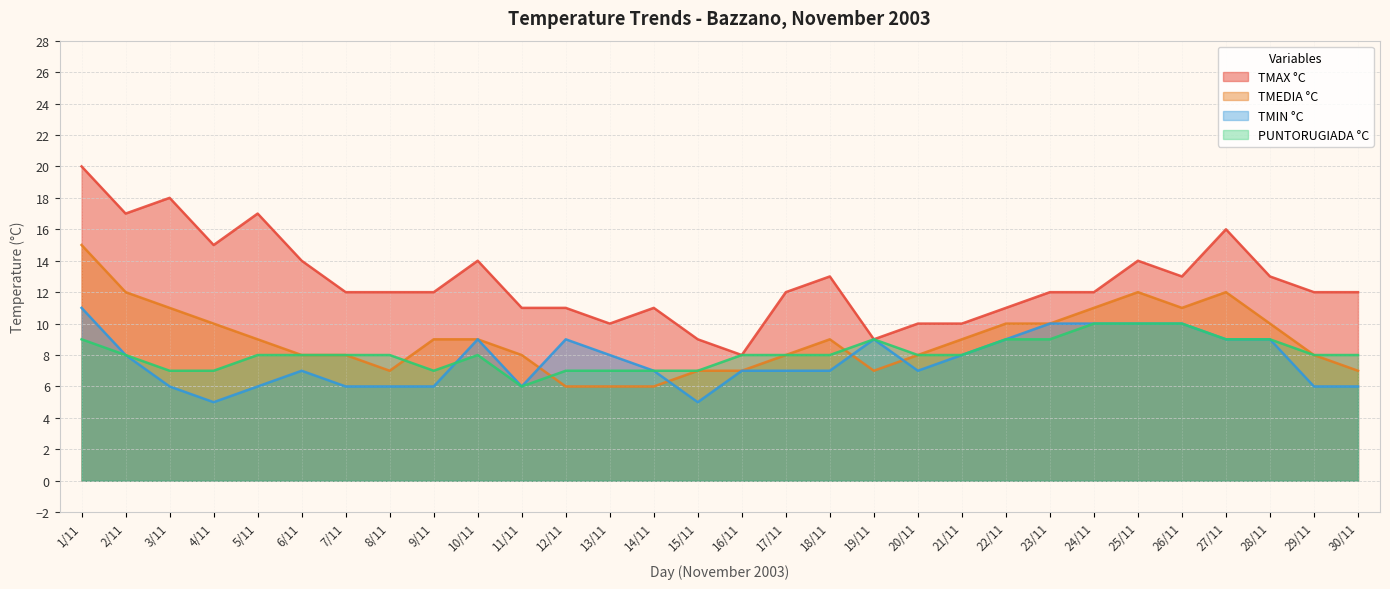

How many categories are shown in the chart?

30